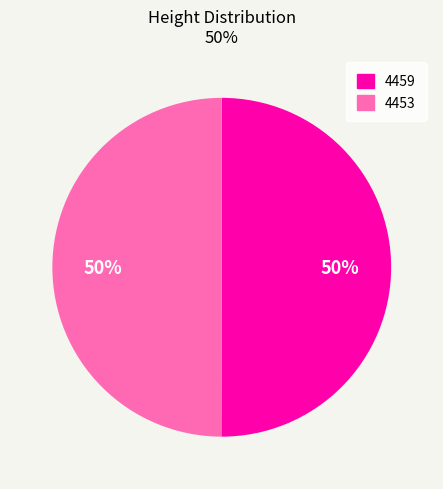

Approximately how many times larger is the value at 4453 compared to 4459?

1.0